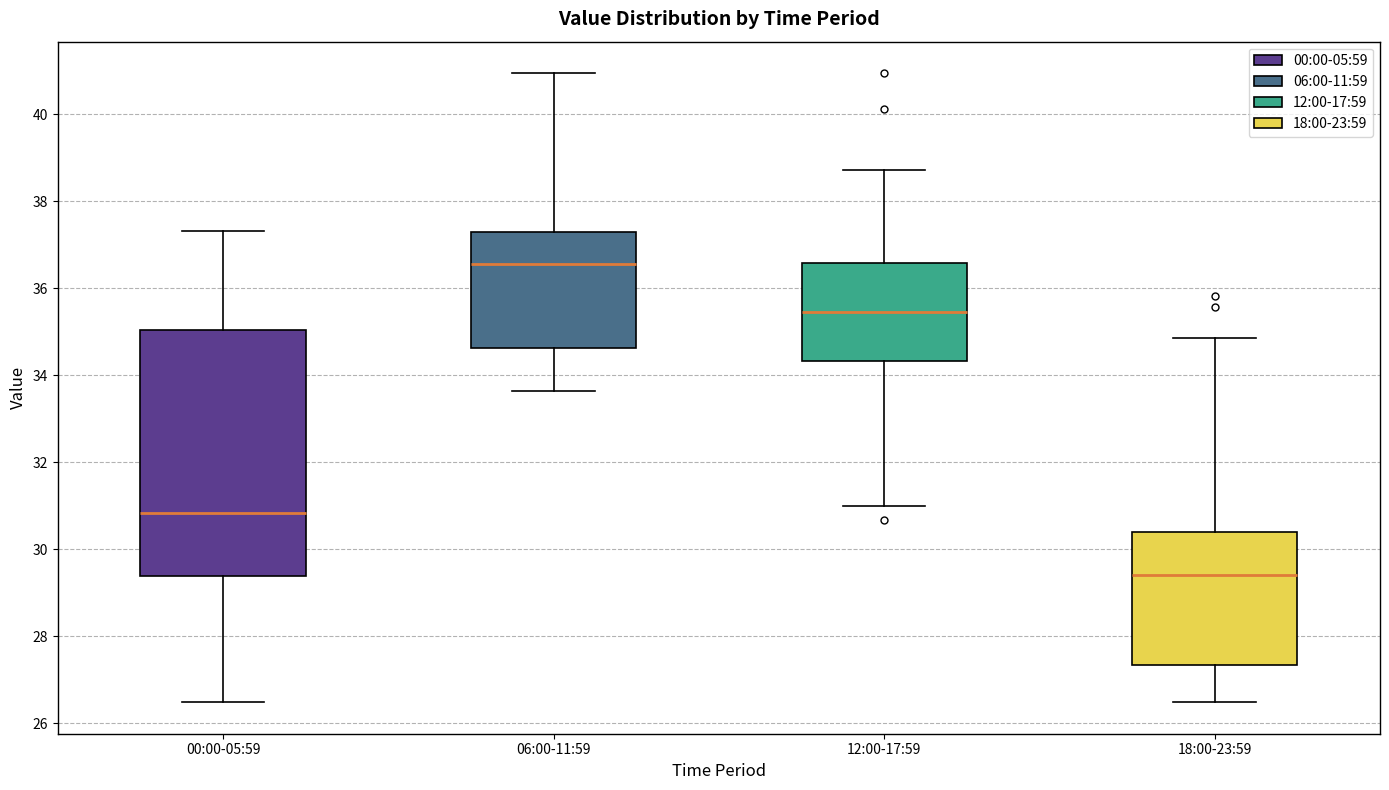

Where is the lower edge of the box for 12:00-17:59 on the y-axis? The values are not printed on the chart, so give them approximately, as read against the axis.

34.4